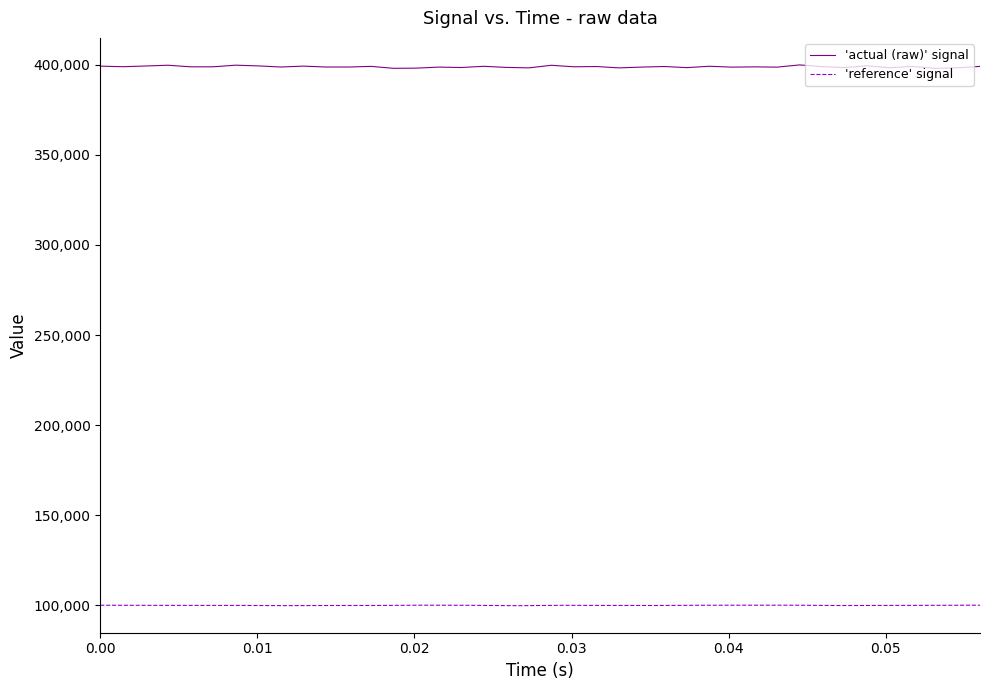

What is the minimum value for 'actual (raw)' signal?

398020.2